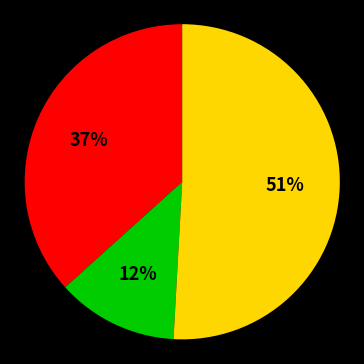

Is there a majority slice in this chart?

Yes